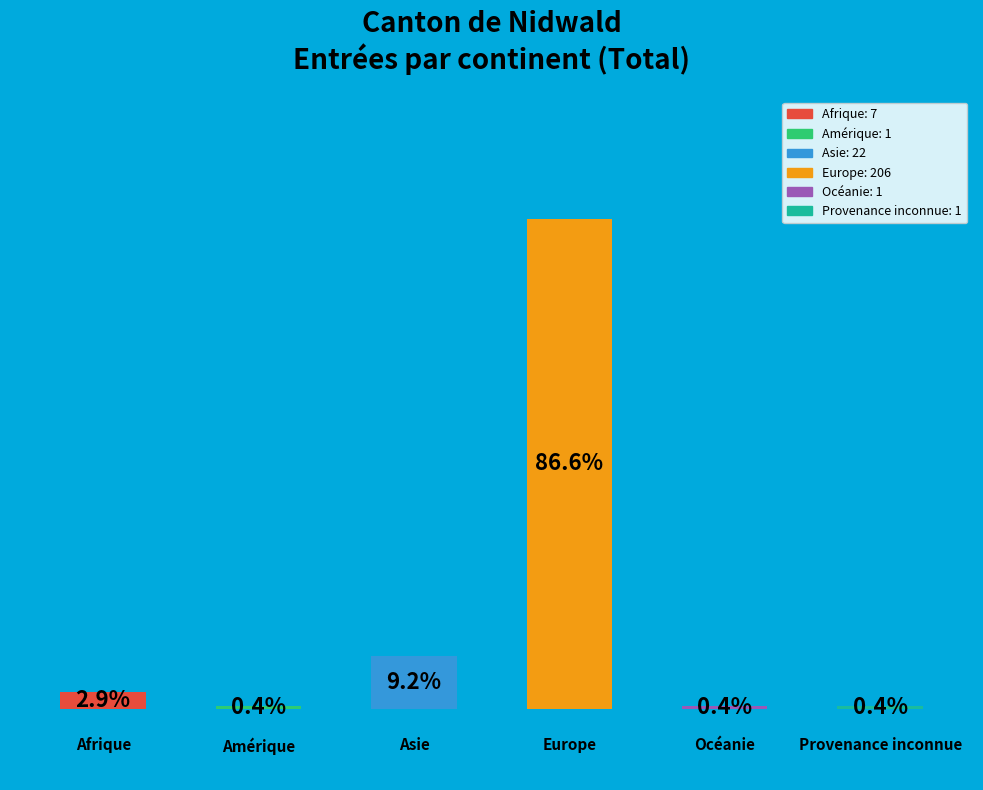

How many bars are there in total?

6